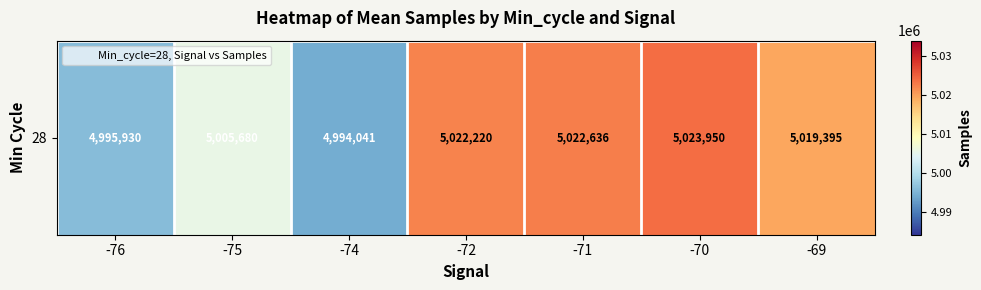

Where does the data first go above 5019395?

-72